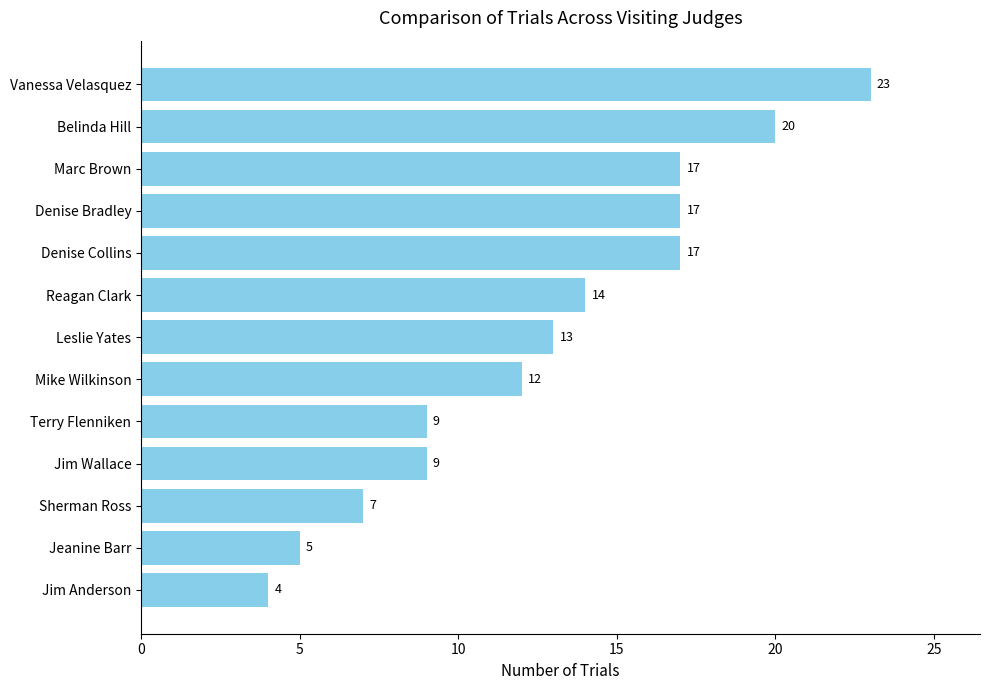

What is the label of the 5th bar from the top?

Denise Collins